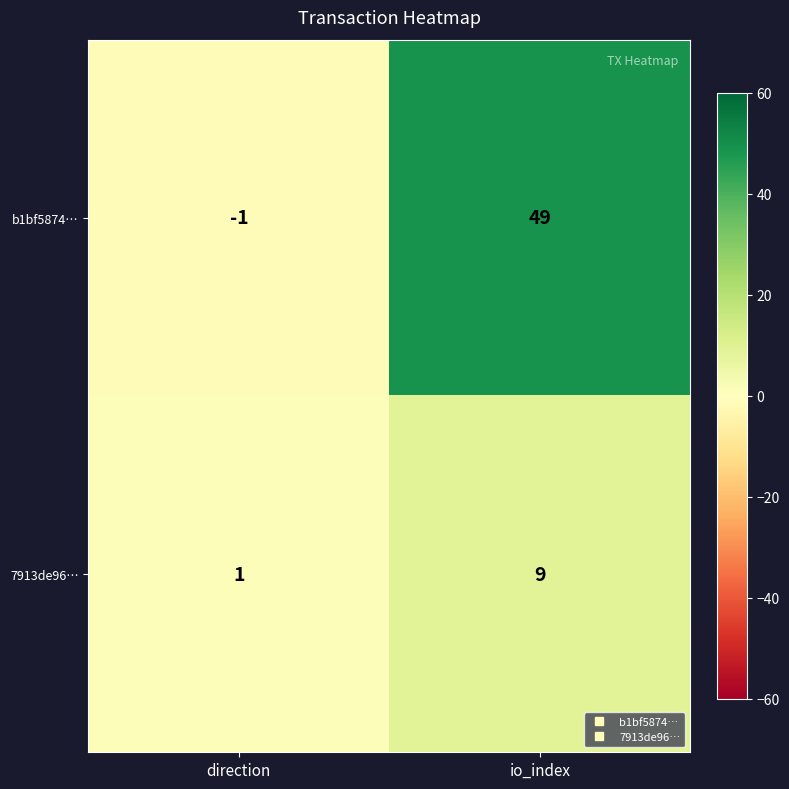

What is the sum of the b1bf5874… values at io_index and direction?

48